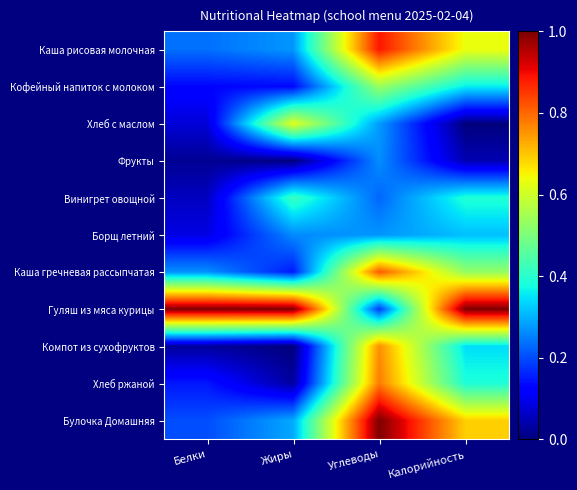

How many series are shown in this chart?

11